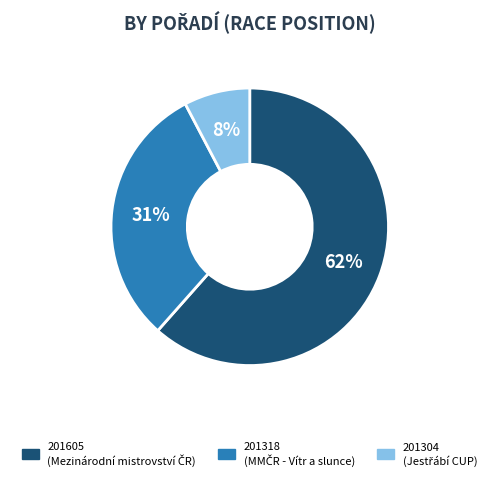

To the nearest percent, what is the combined percentage of 201318 and 201605?

92%